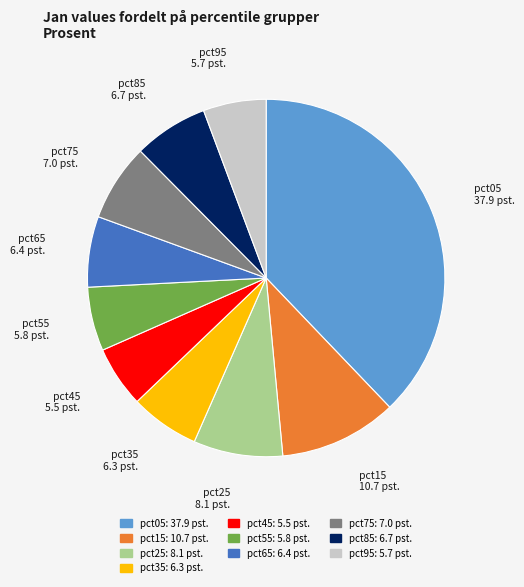

Is it true that pct05 is 29% of the pie?

False